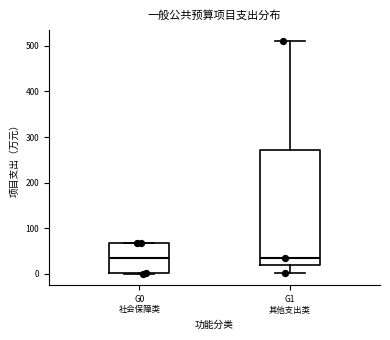

Reading left to right, transcribe this box plot: for each box, give where its median line is, the range the box spans, and where its two whiskers end, as read against the y-axis. The values are not printed on the chart, so give them approximately, as read against the axis.

G0 社会保障类: median 30, box 0 to 70, whiskers 0 to 70
G1 其他支出类: median 30, box 20 to 270, whiskers 0 to 510